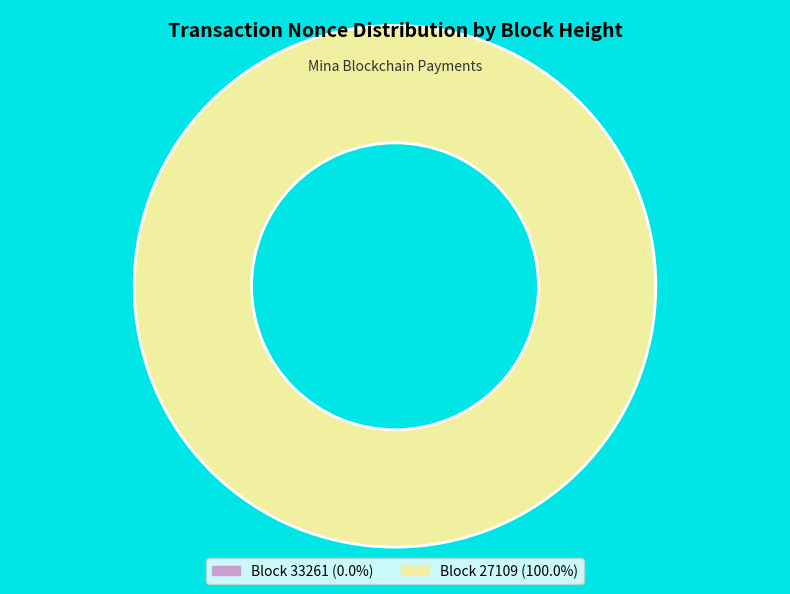

Combined, do 27109 and 33261 account for over 50%?

Yes